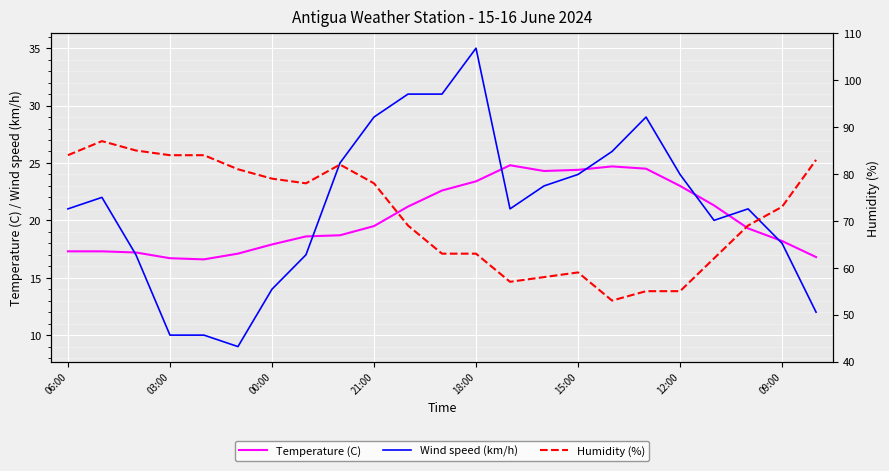

How many lines are shown in the chart?

3